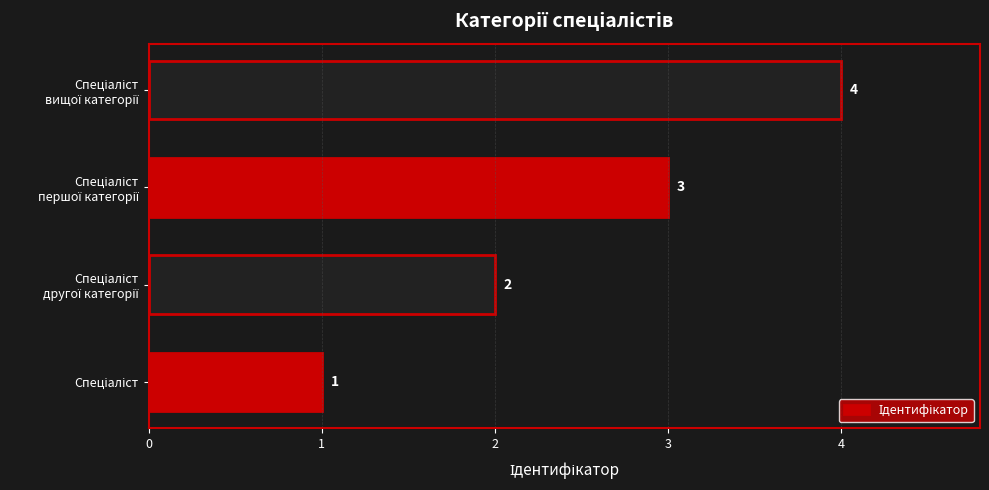

Count the values in the range 2 to 4.

3